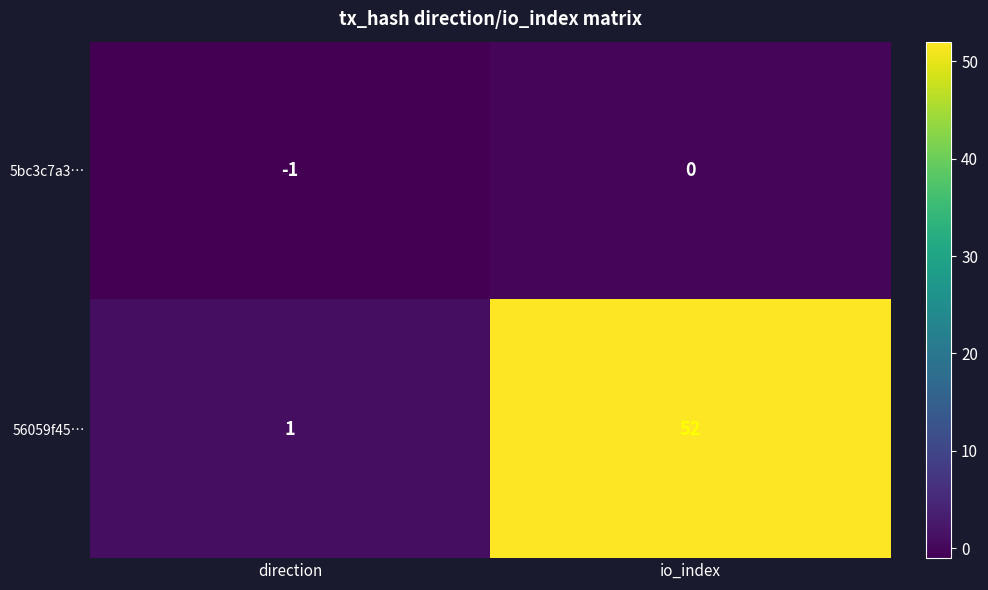

What is the sum of all 56059f45… values?

53